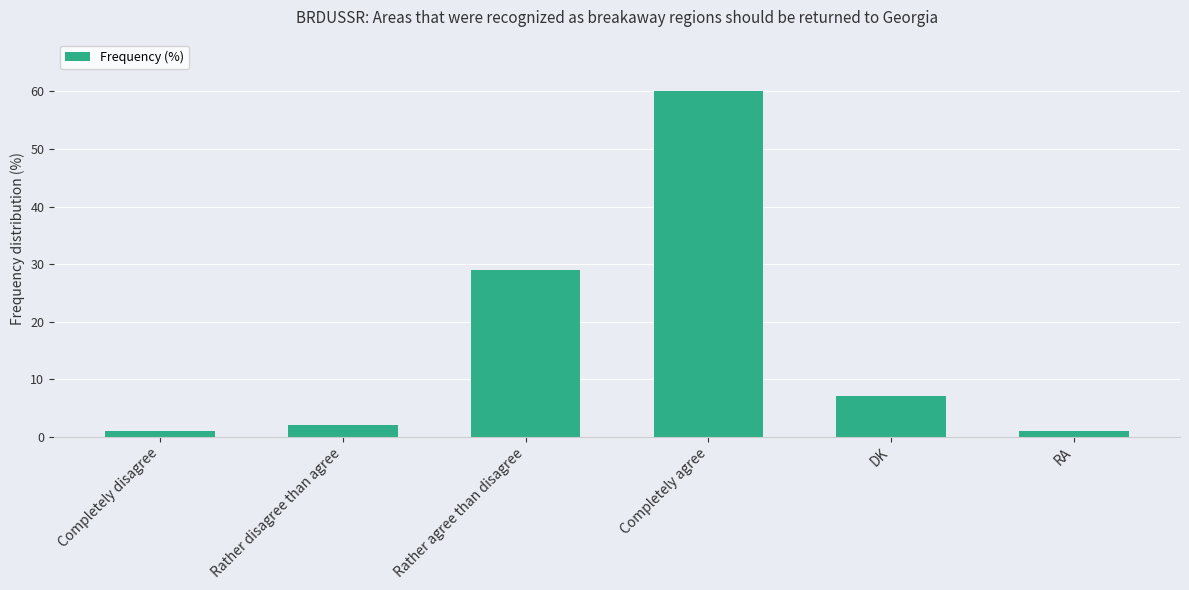

What is the change in value from Rather disagree than agree to Completely agree?

+58